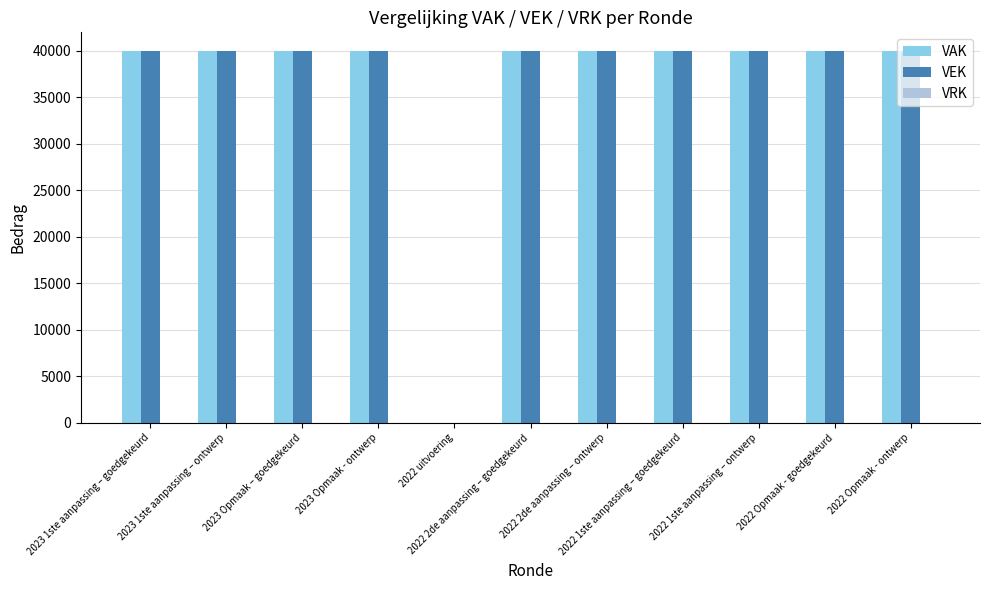

What is the maximum value for VAK?

40000